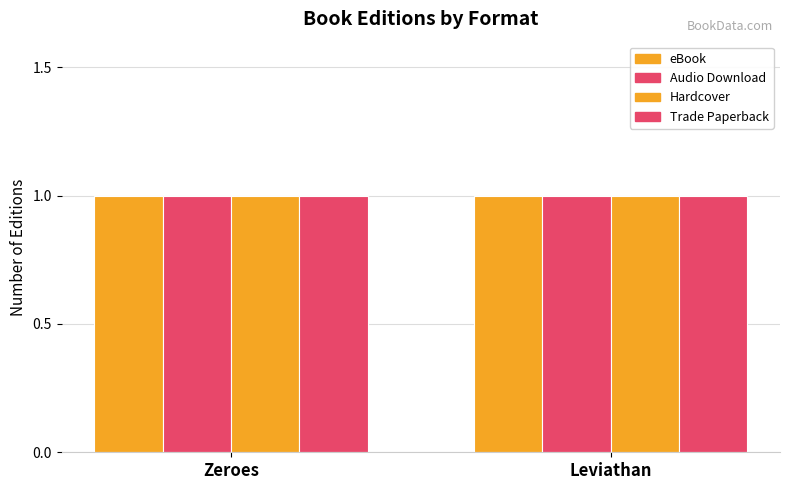

At which category does the chart reach its peak across all series?

Zeroes